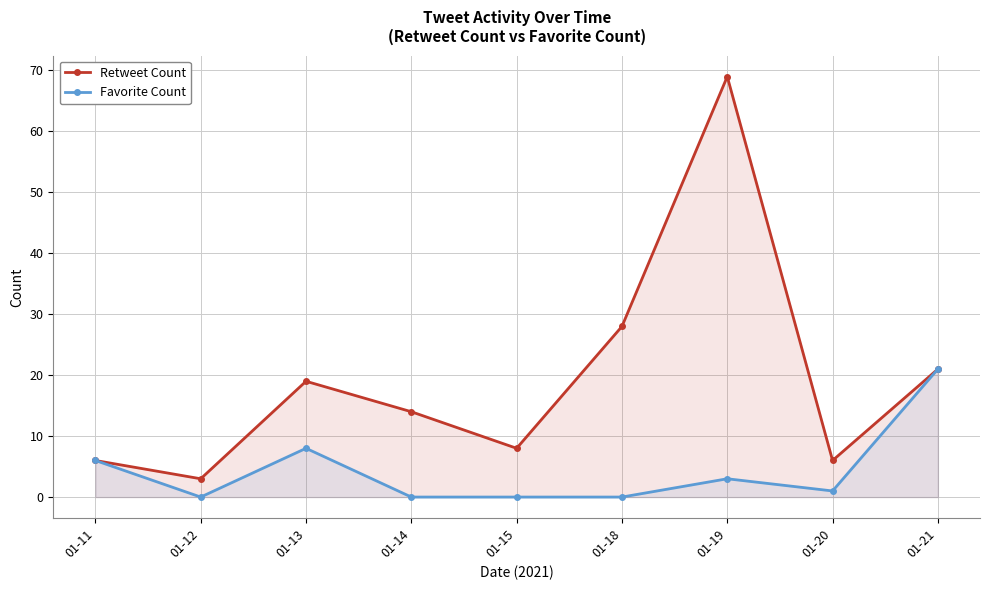

Which series has the widest spread of values?

Retweet Count